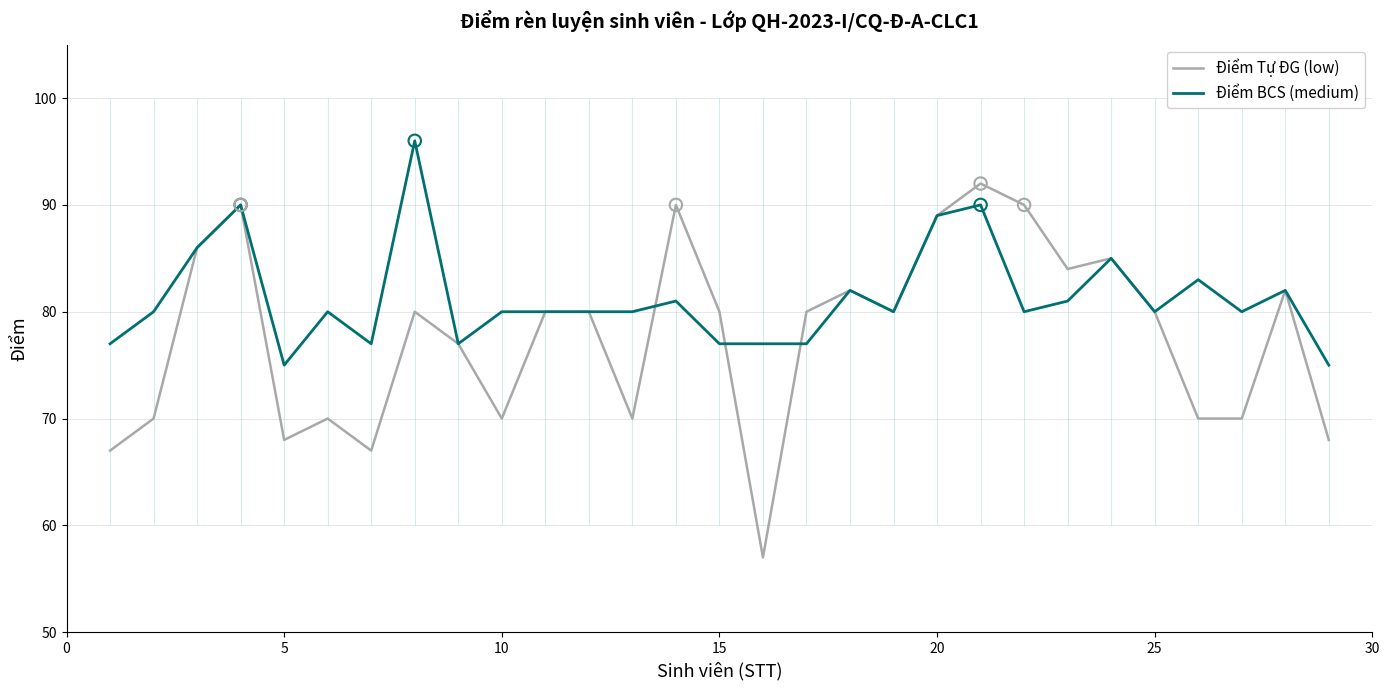

The Điểm Tự ĐG (low) series shows 90 at 5. True or false?

False